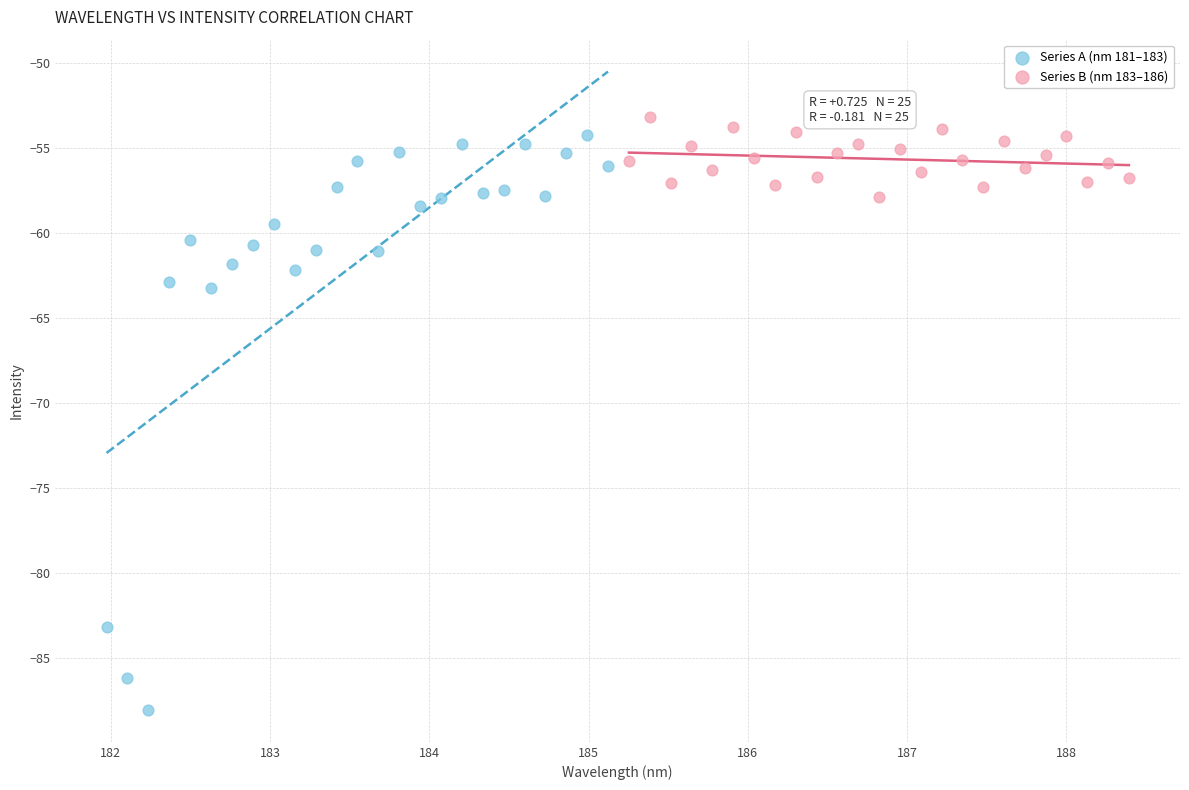

What are all the series names shown in the legend?

Series A (nm 181–183), Series B (nm 183–186)